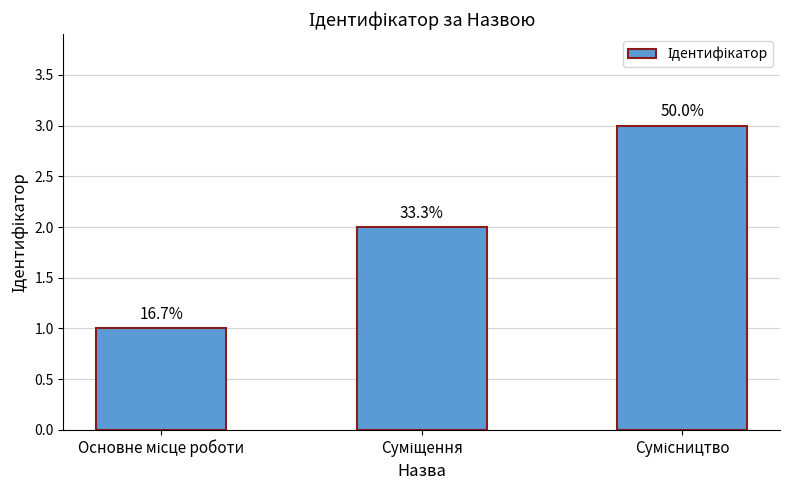

How many bars are there in total?

3